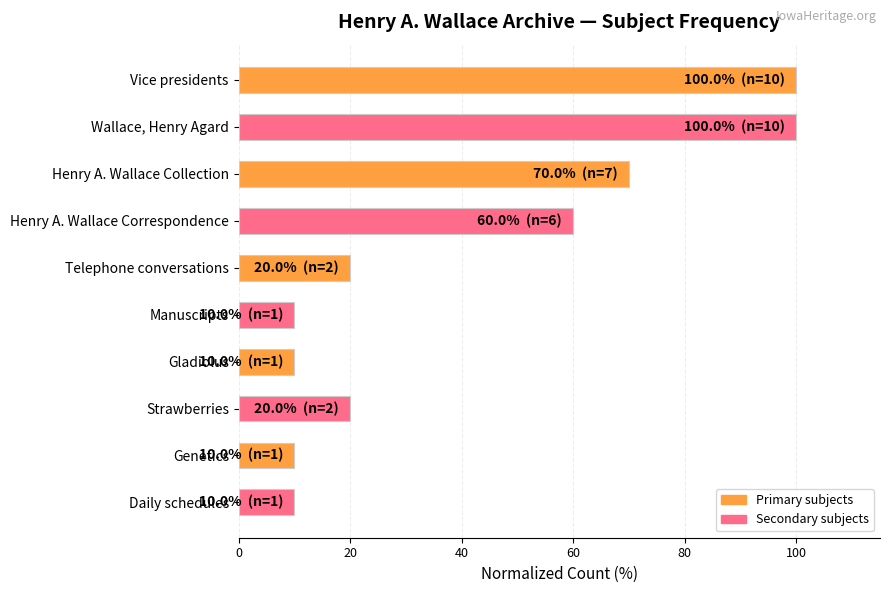

How many distinct data groups are displayed?

1